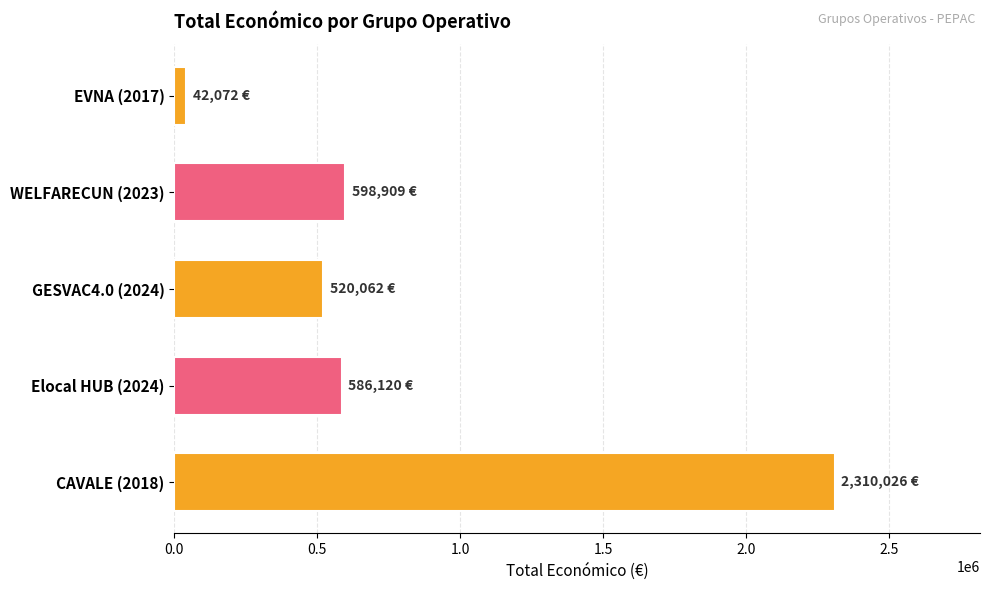

What is the value of the 2nd bar from the top?

598909